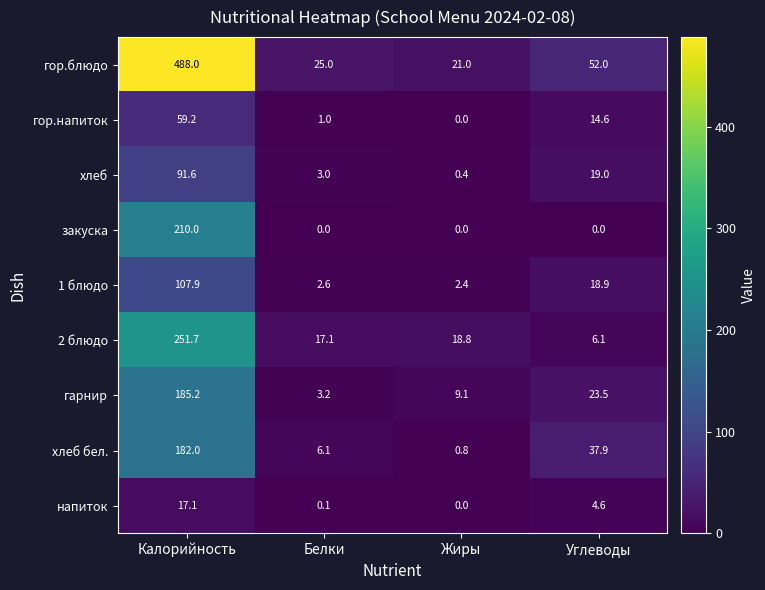

The value of напиток at Белки is 0.1. True or false?

True